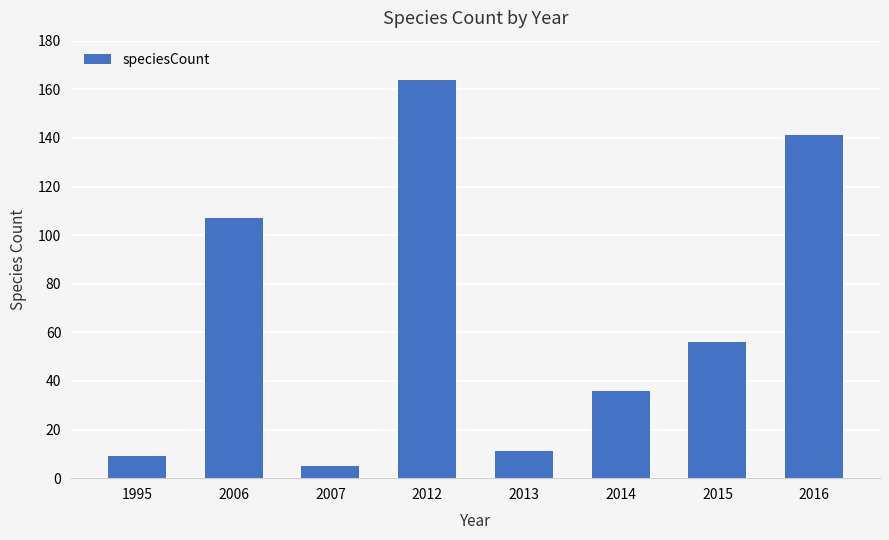

Reading left to right, list all the values displayed in this chart.

9	107	5	164	11	36	56	141